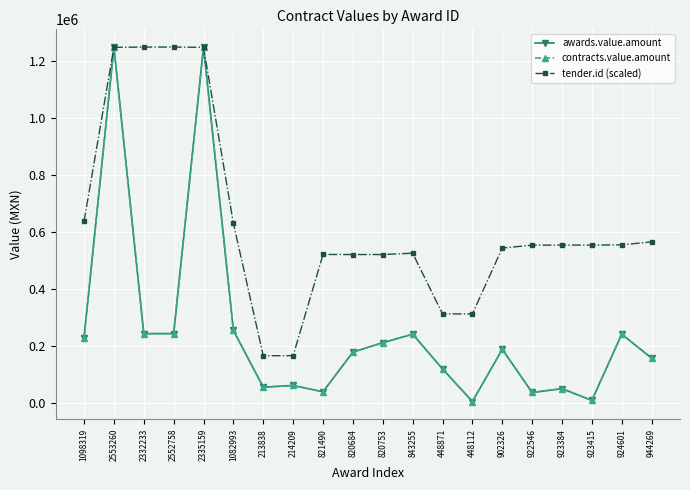

Where is the first local maximum for awards.value.amount?

2553260